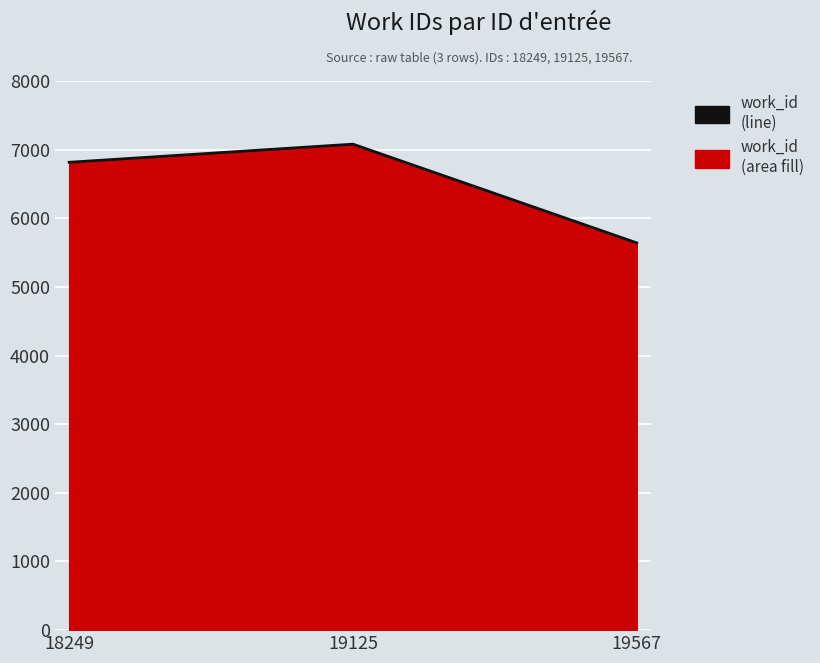

How many lines are shown in the chart?

1